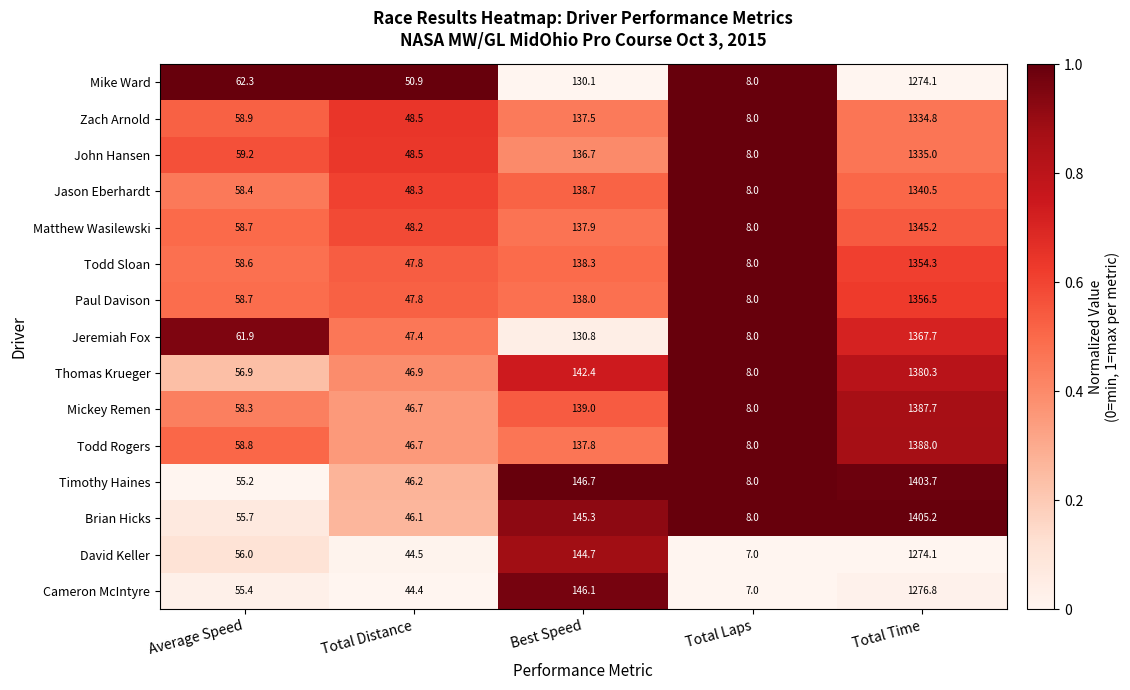

What is the sum of the Timothy Haines values at Total Laps and Average Speed?

63.2